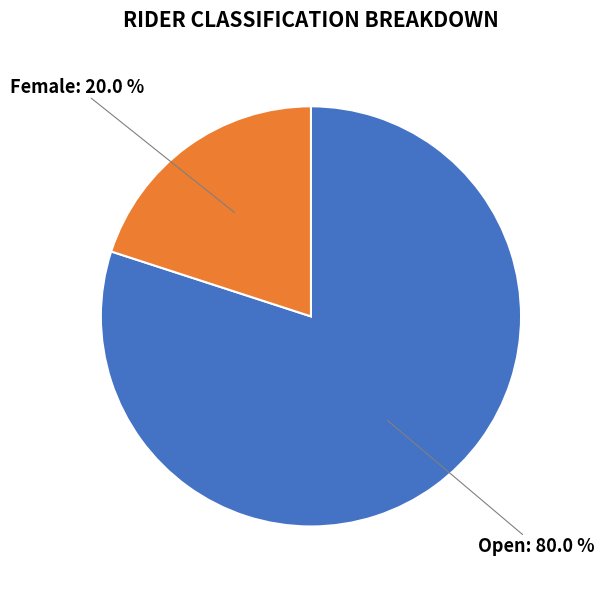

Does any single category account for the majority?

Yes